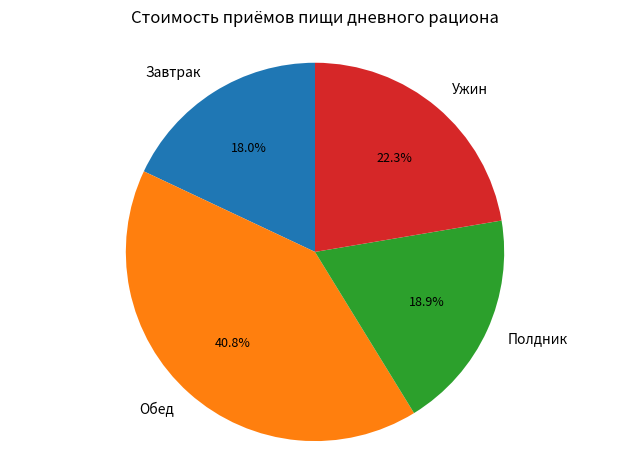

How many segments does this pie chart have?

4